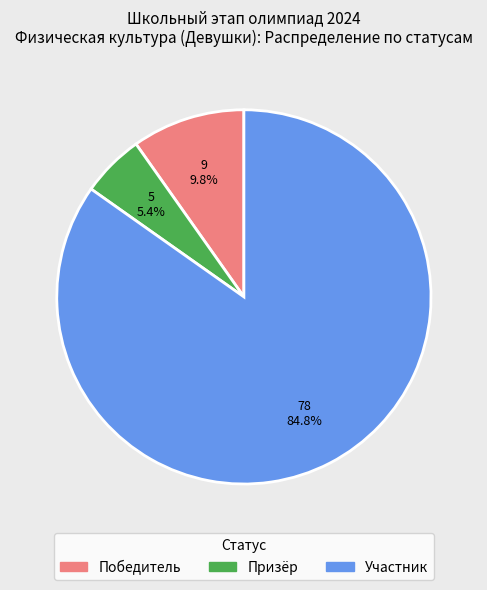

Is there a majority slice in this chart?

Yes